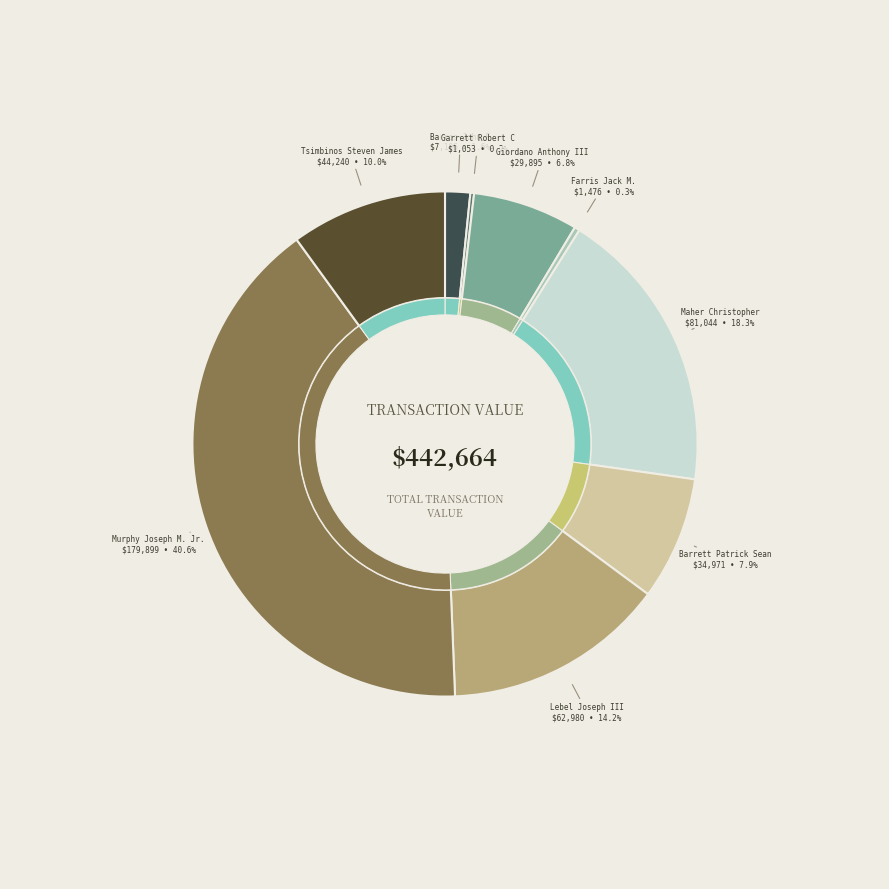

To the nearest percent, what portion does wf-form4_168252474736889.xml represent?

8%